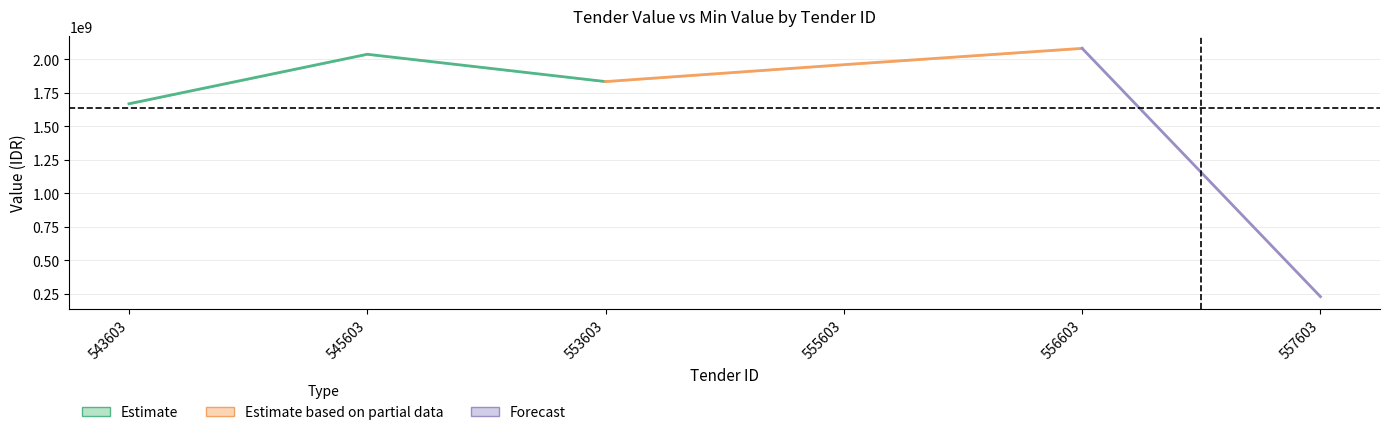

At which category does tender_minValue_amount reach its first local valley?

553603